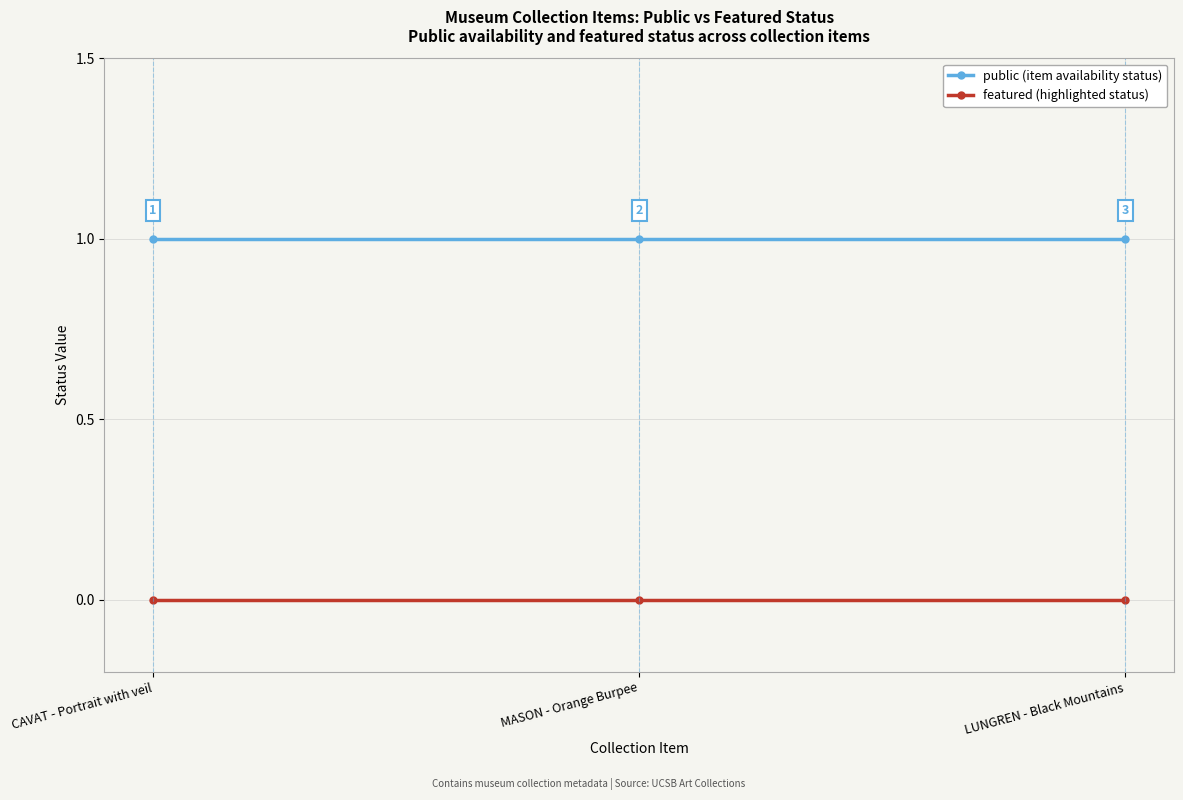

Reading left to right, what are all the values shown in this chart?

public (item availability status): 1	1	1
featured (highlighted status): 0	0	0